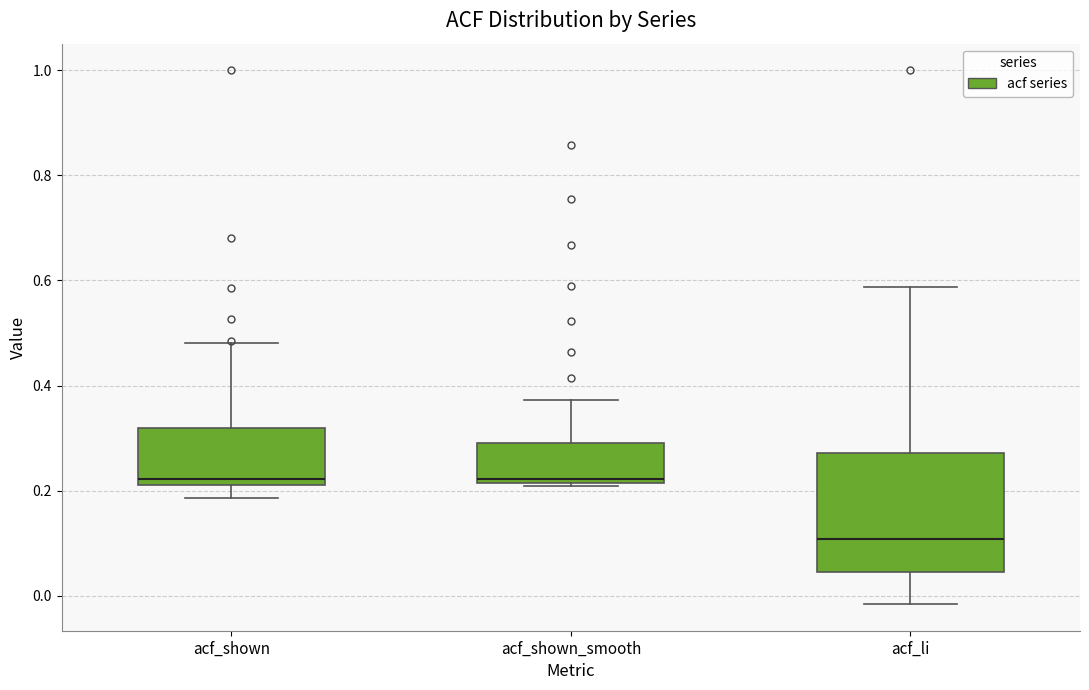

Comparing the boxes themselves (not the whiskers), which one is the tallest?

acf_li